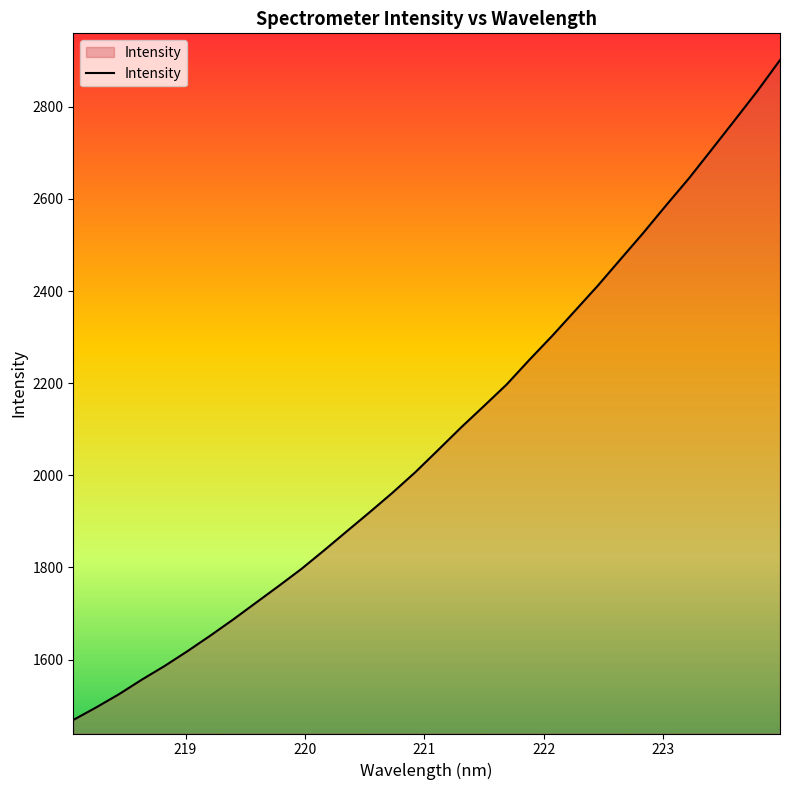

What is the smallest value displayed?

1469.0